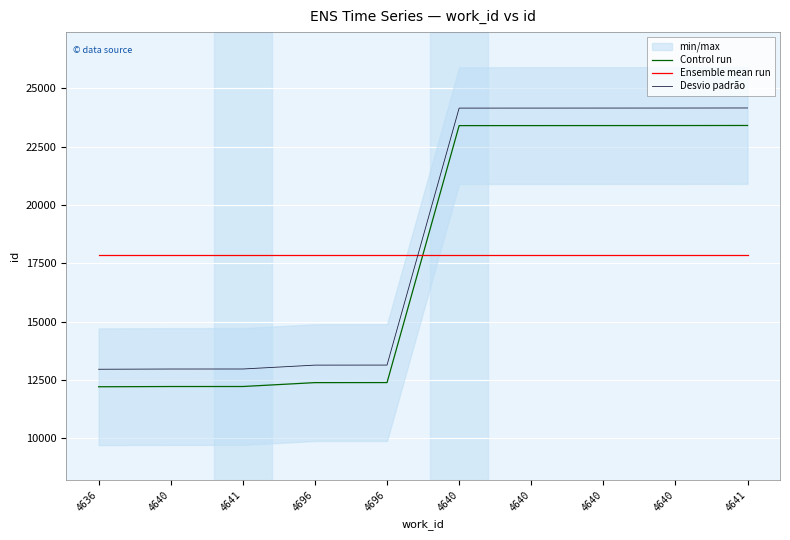

How many lines are shown in the chart?

3